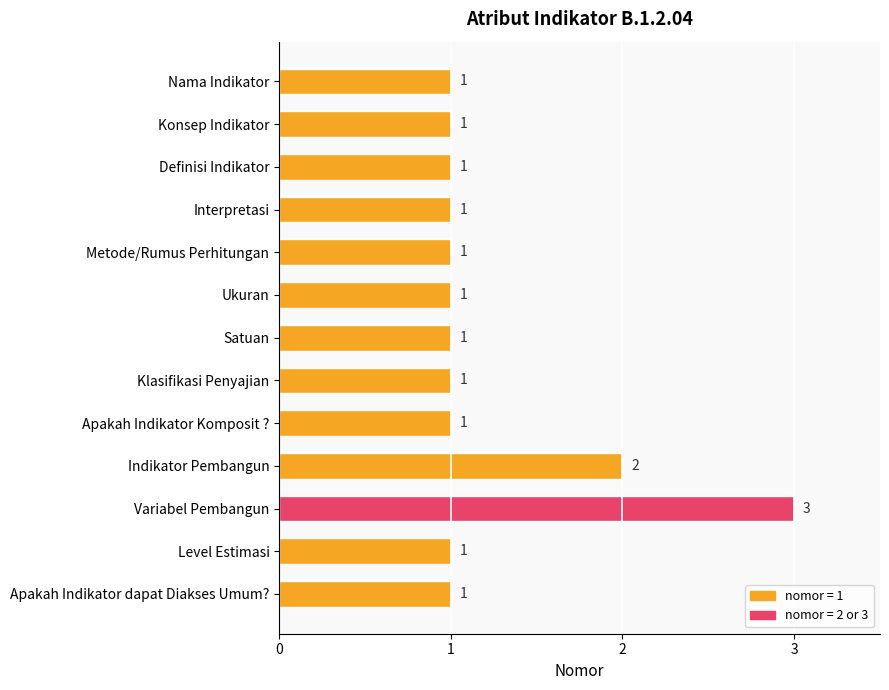

Reading top to bottom, extract all data points from this chart.

Nama Indikator=1	Konsep Indikator=1	Definisi Indikator=1	Interpretasi=1	Metode/Rumus Perhitungan=1	Ukuran=1	Satuan=1	Klasifikasi Penyajian=1	Apakah Indikator Komposit ?=1	Indikator Pembangun=2	Variabel Pembangun=3	Level Estimasi=1	Apakah Indikator dapat Diakses Umum?=1